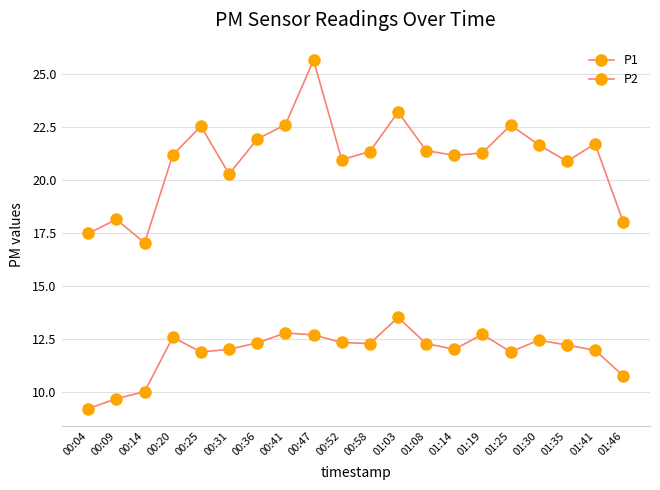

What is the difference between the maximum and second lowest values in the P2 series?

3.8